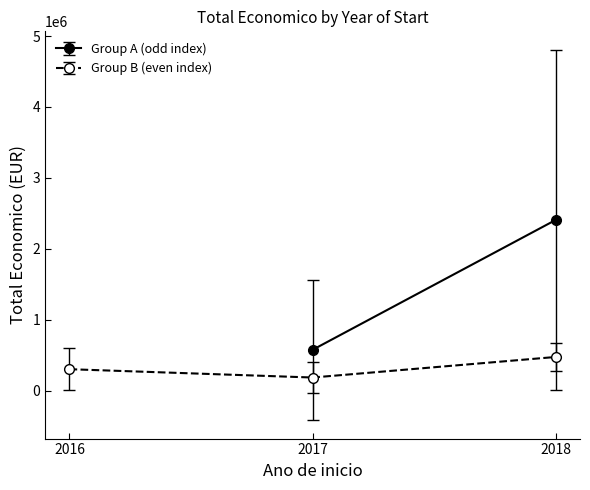

List the labels in order of Group B (even index) value, smallest first.

2017, 2016, 2018